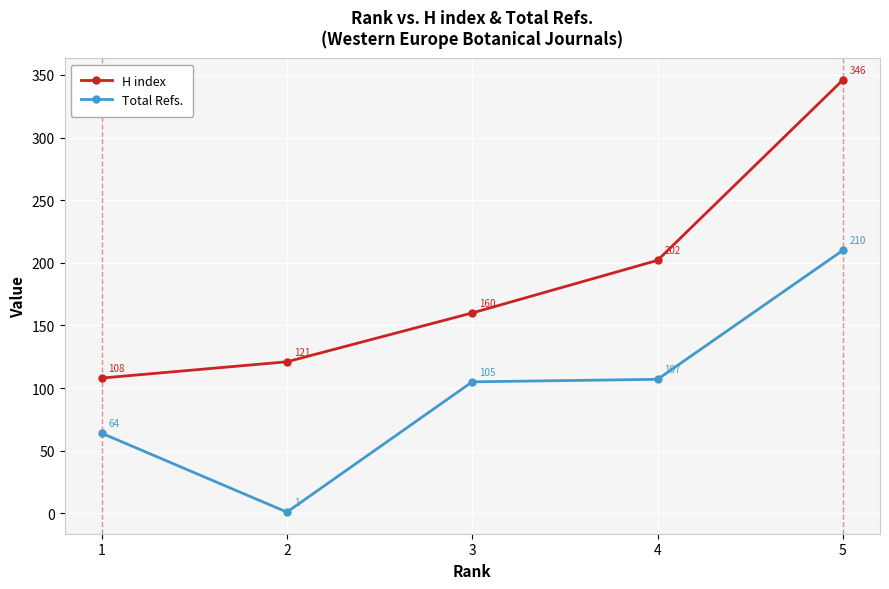

Between 1 and 2, which series saw the biggest shift?

Total Refs.